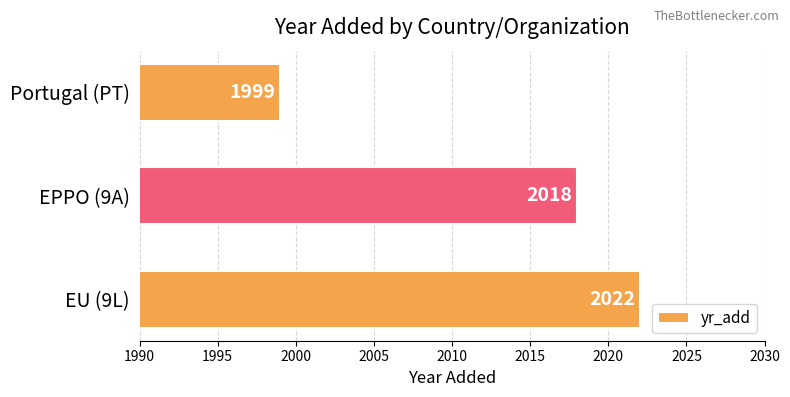

List the labels in order of value, smallest first.

Portugal (PT), EPPO (9A), EU (9L)